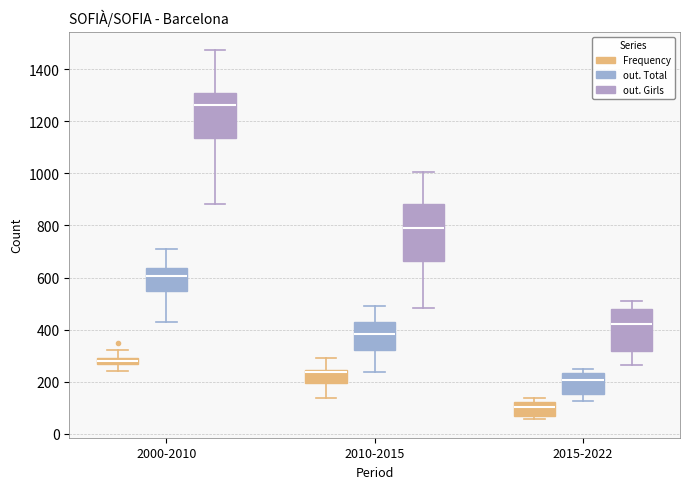

Where does the median line of the box for 2010-2015 (out. Girls) sit on the y-axis? The values are not printed on the chart, so give them approximately, as read against the axis.

780